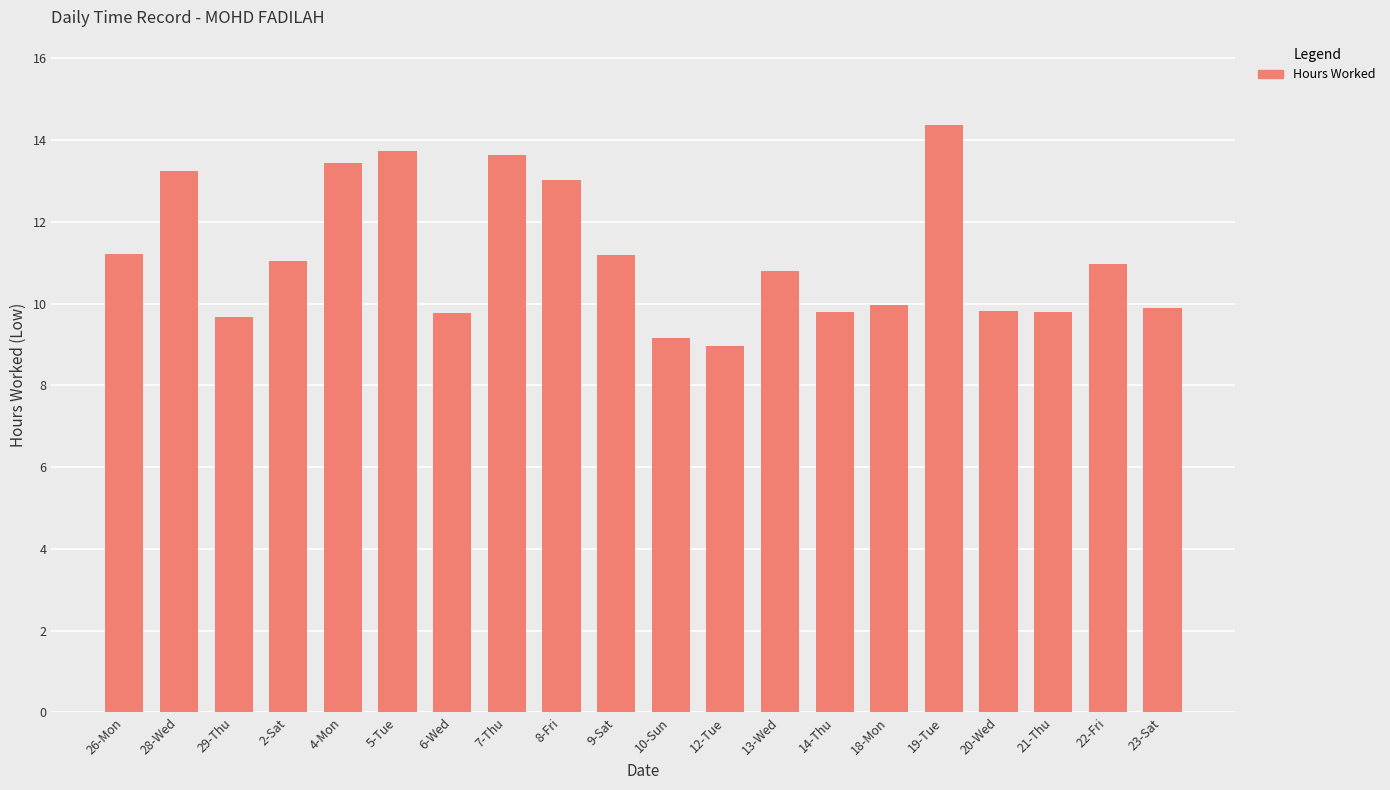

What is the smallest value displayed?

9.0